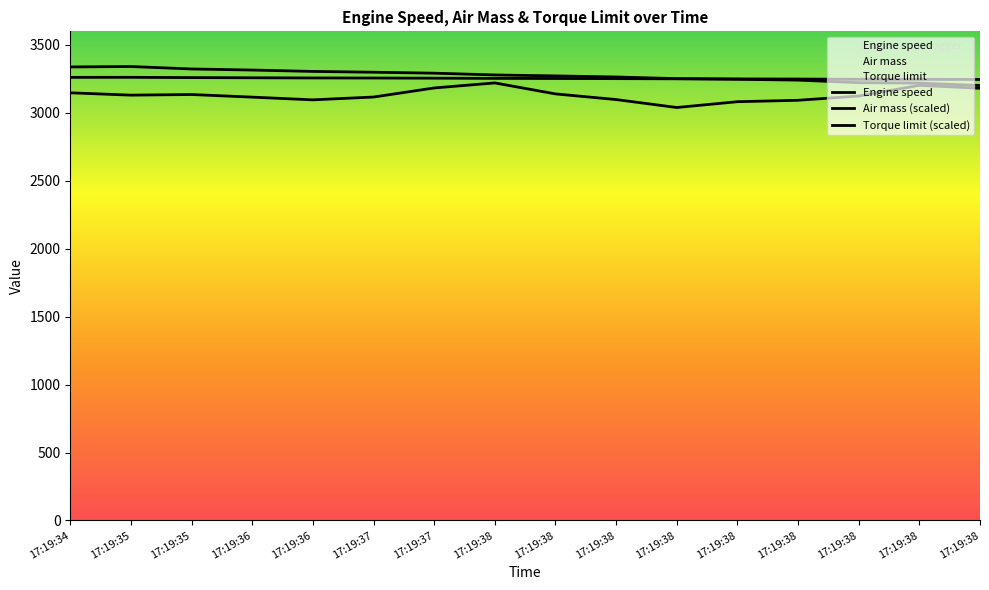

The value of Air mass at 17:19:38 is 3082.1. True or false?

True